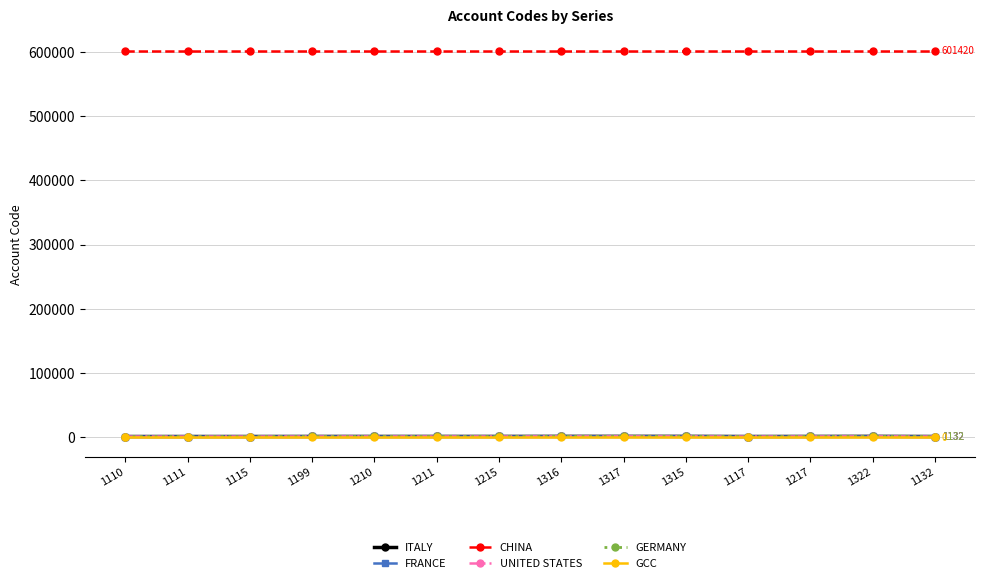

What is the difference between the ITALY values at 1322 and 1110?

212